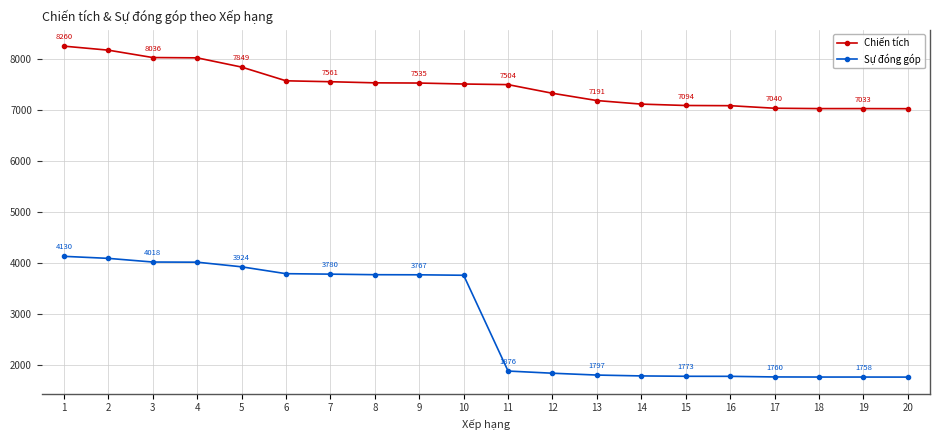

At which category is the sum across all series the highest?

1